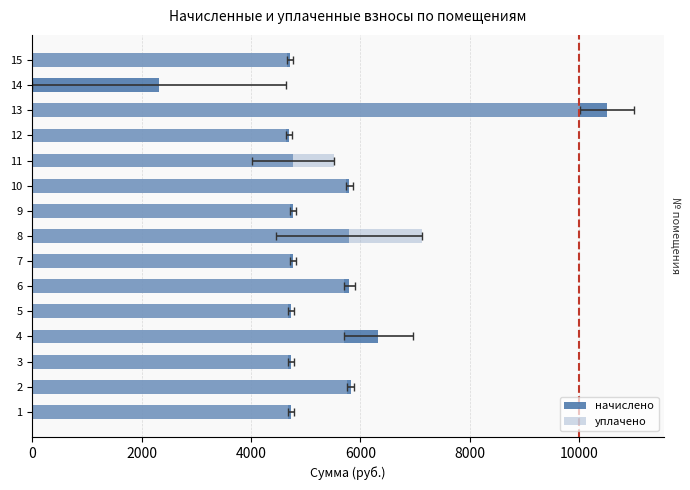

The value of уплачено at 8 is 12517.1. True or false?

False